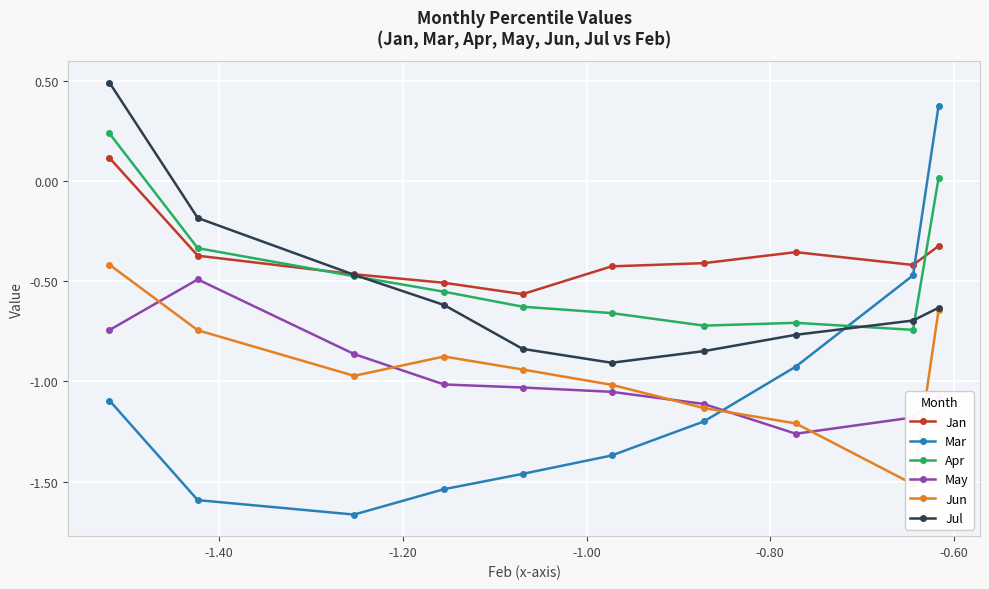

What is the maximum value for May?

-0.5